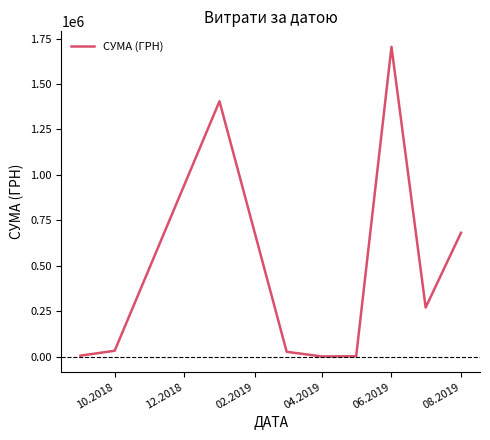

True or false: the data has more than 1 interior local peaks.

True